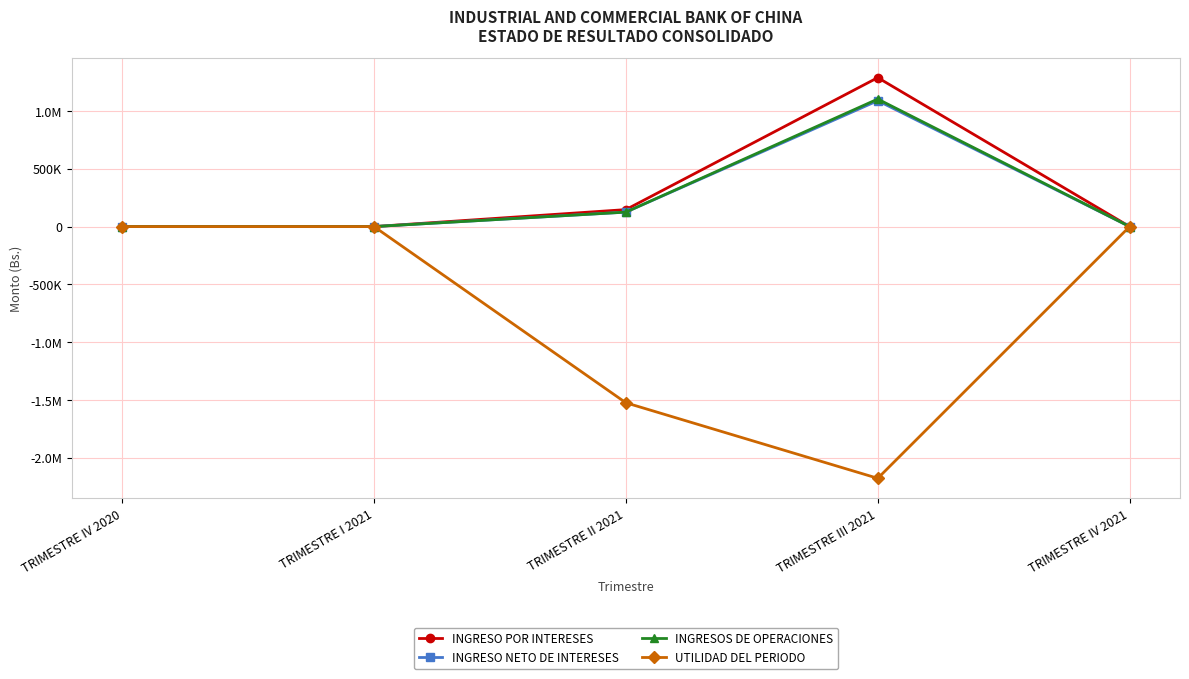

Does the chart have visible grid lines?

Yes